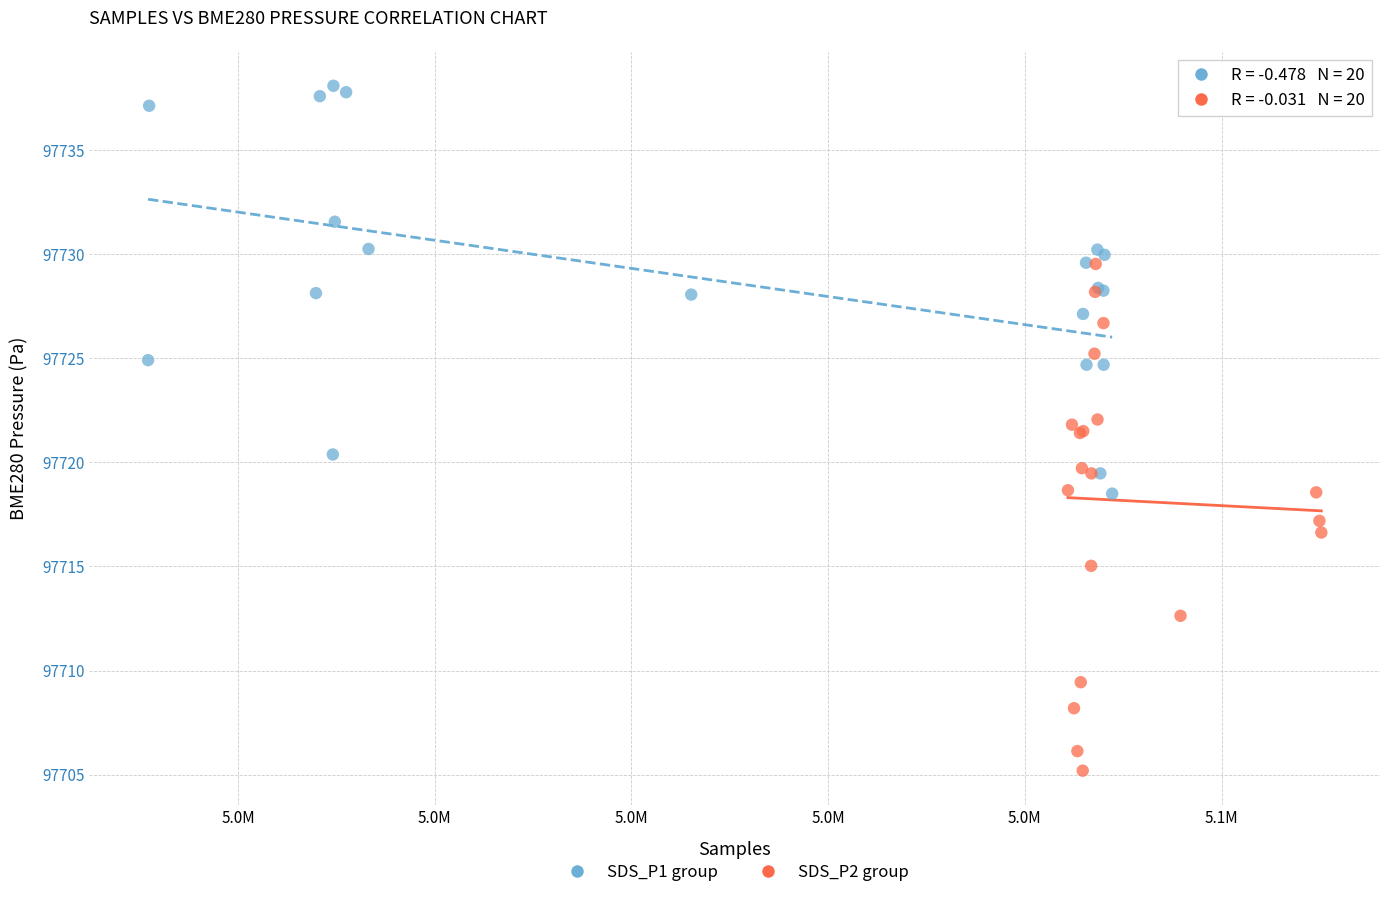

Which series has the largest Y range (max minus min)?

SDS_P2 group